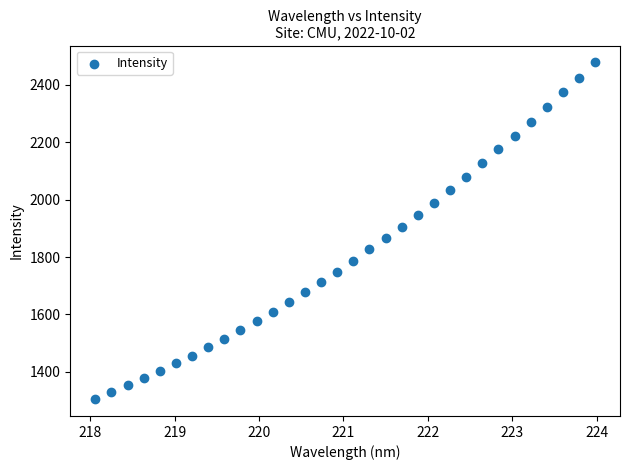

What is the range of X values (max minus min)?

5.9